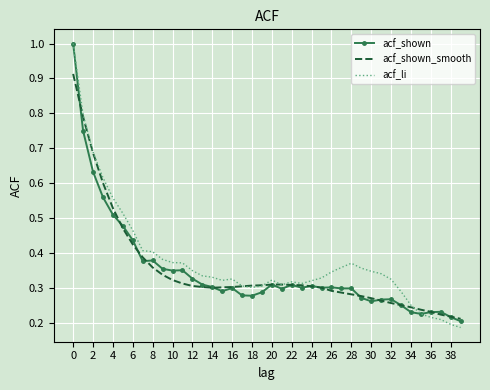

Which series has the largest range (max minus min)?

acf_li